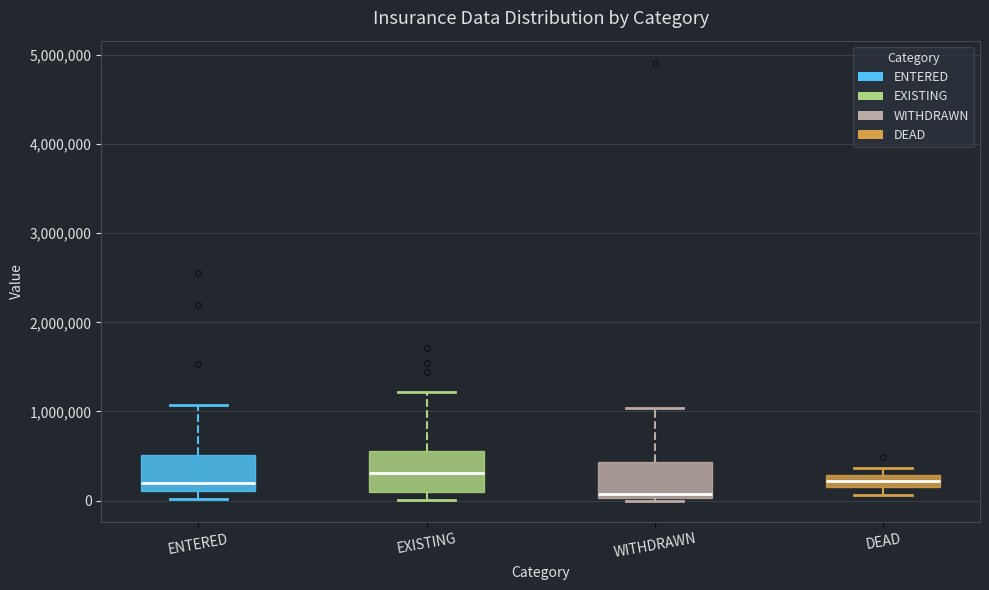

Which box has the lowest median line?

WITHDRAWN